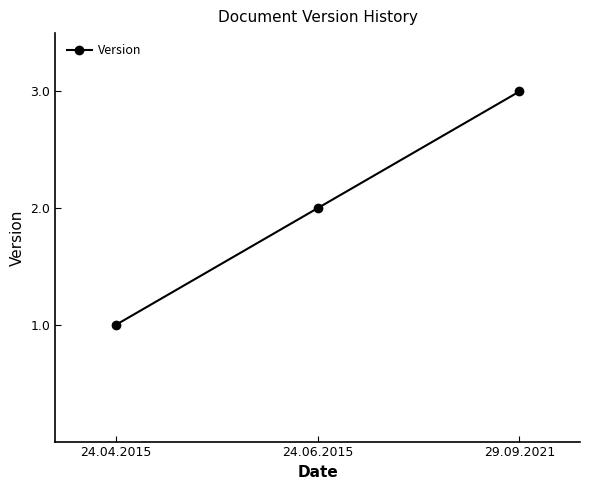

Where is the data nearest to the value 2?

24.06.2015